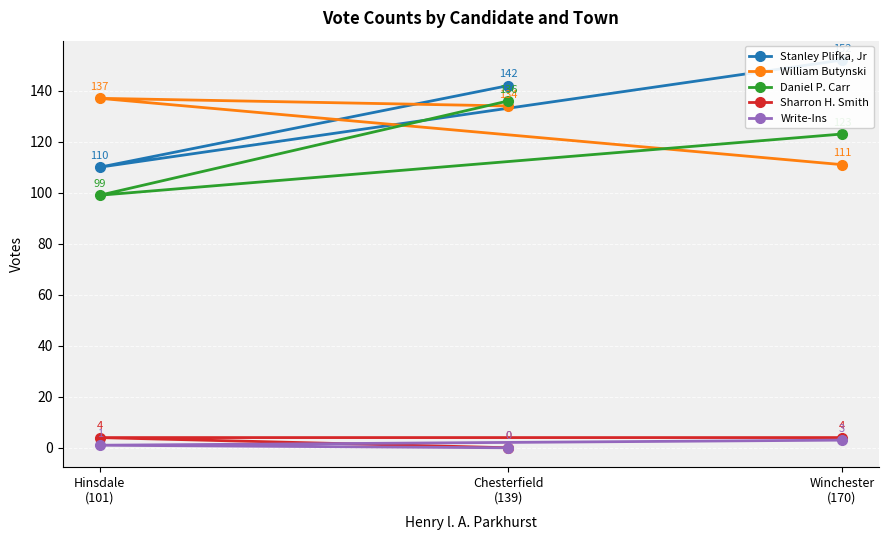

Is it true that William Butynski equals 111 at Winchester
(170)?

True